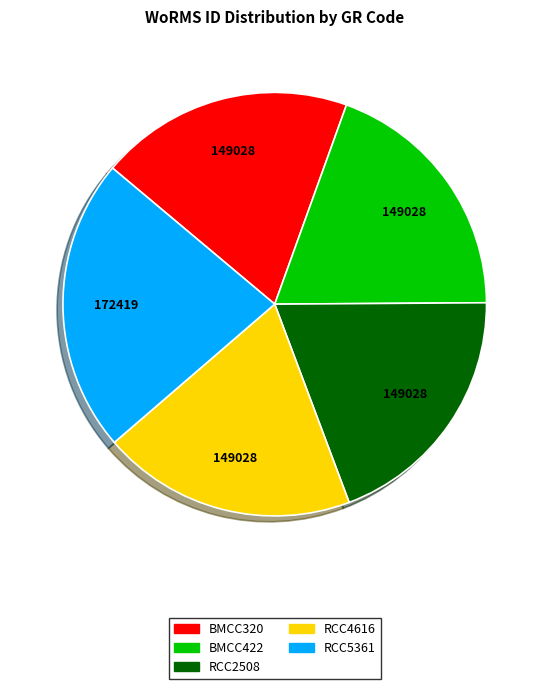

Is there a majority slice in this chart?

No